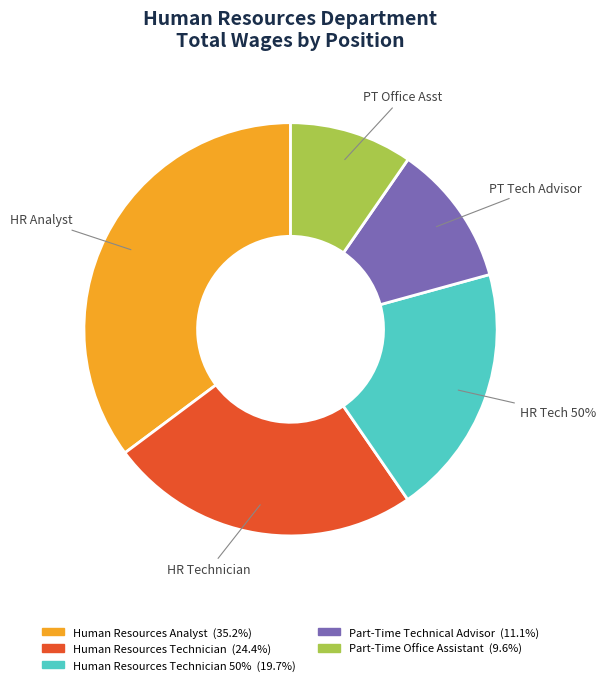

Is there any slice that represents more than half of the pie?

No